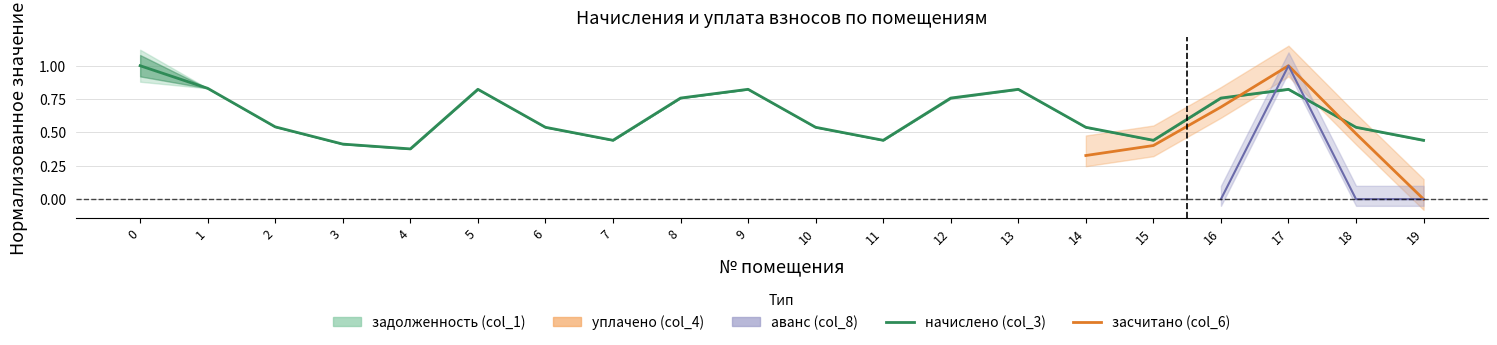

The chart shows a value of 0.8 at 18. True or false?

False